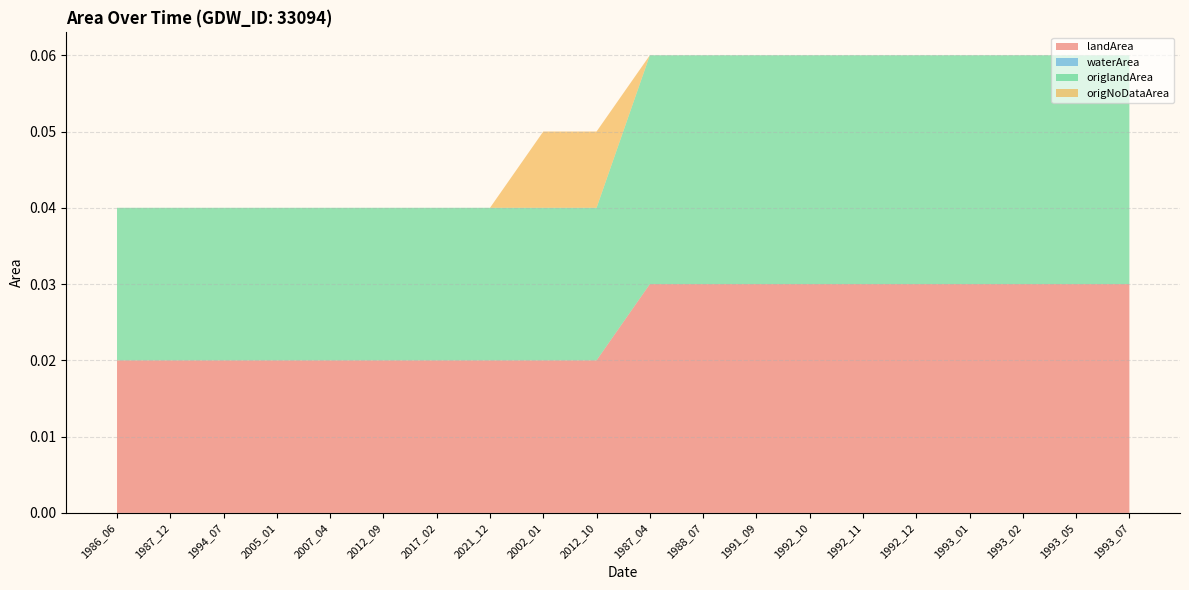

What are all the series names shown in the legend?

landArea, waterArea, origlandArea, origNoDataArea